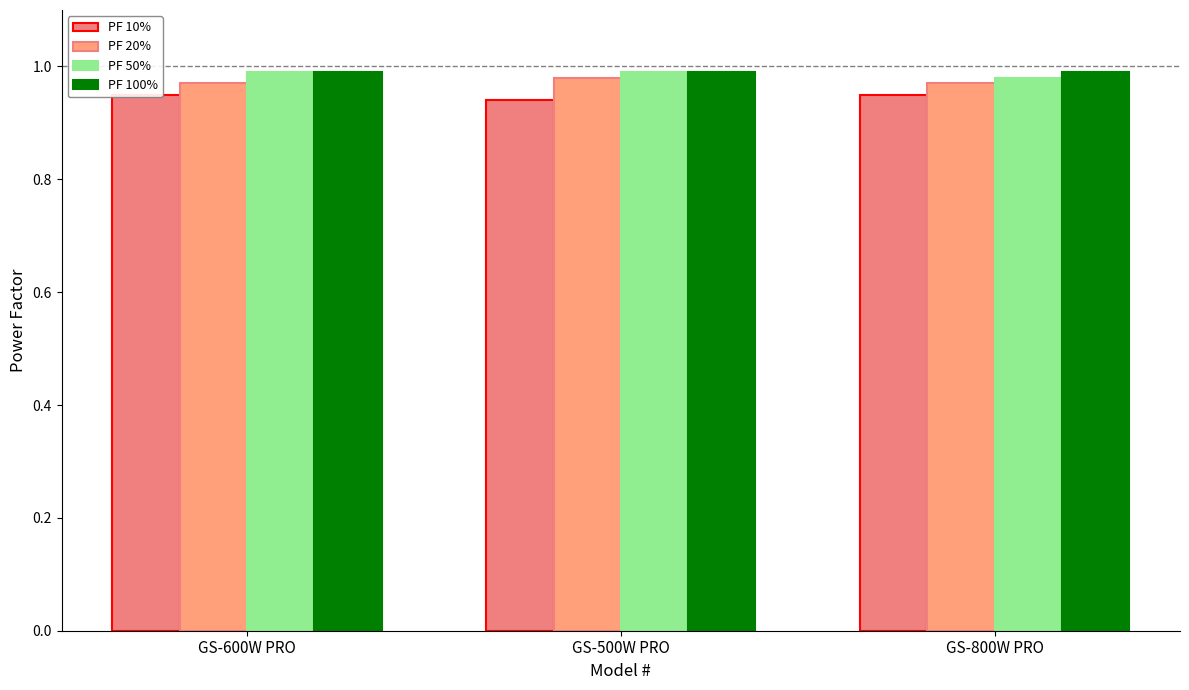

What is the value of the PF 50% bar at the 1st from the left?

1.0